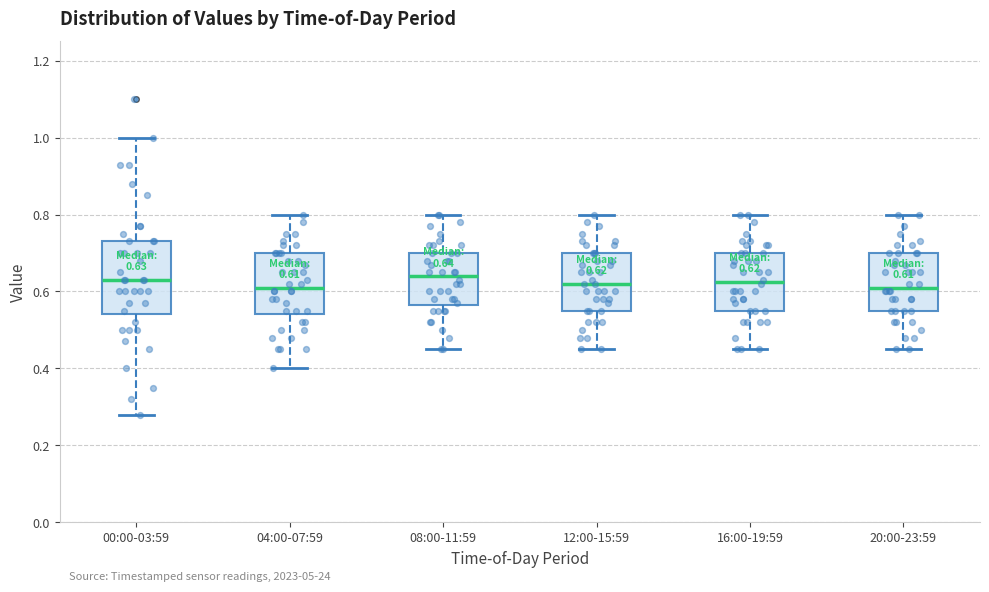

Which box is the tallest, from its lower edge to its upper edge?

00:00-03:59